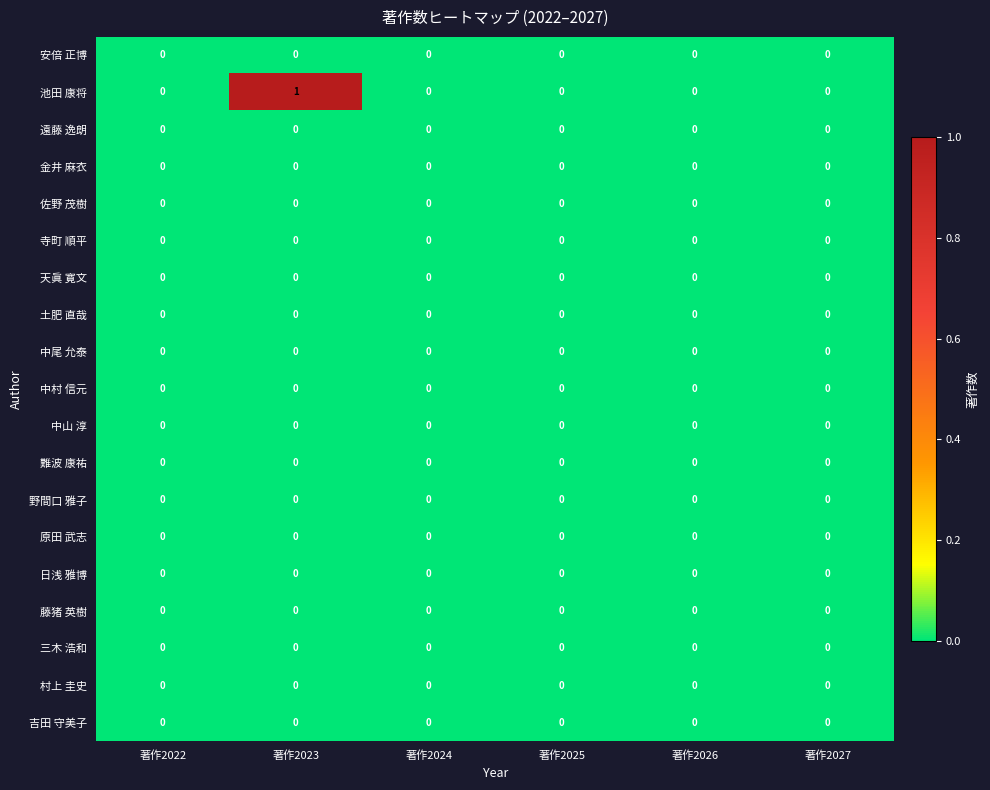

Which series has the largest total across all categories?

池田 康将